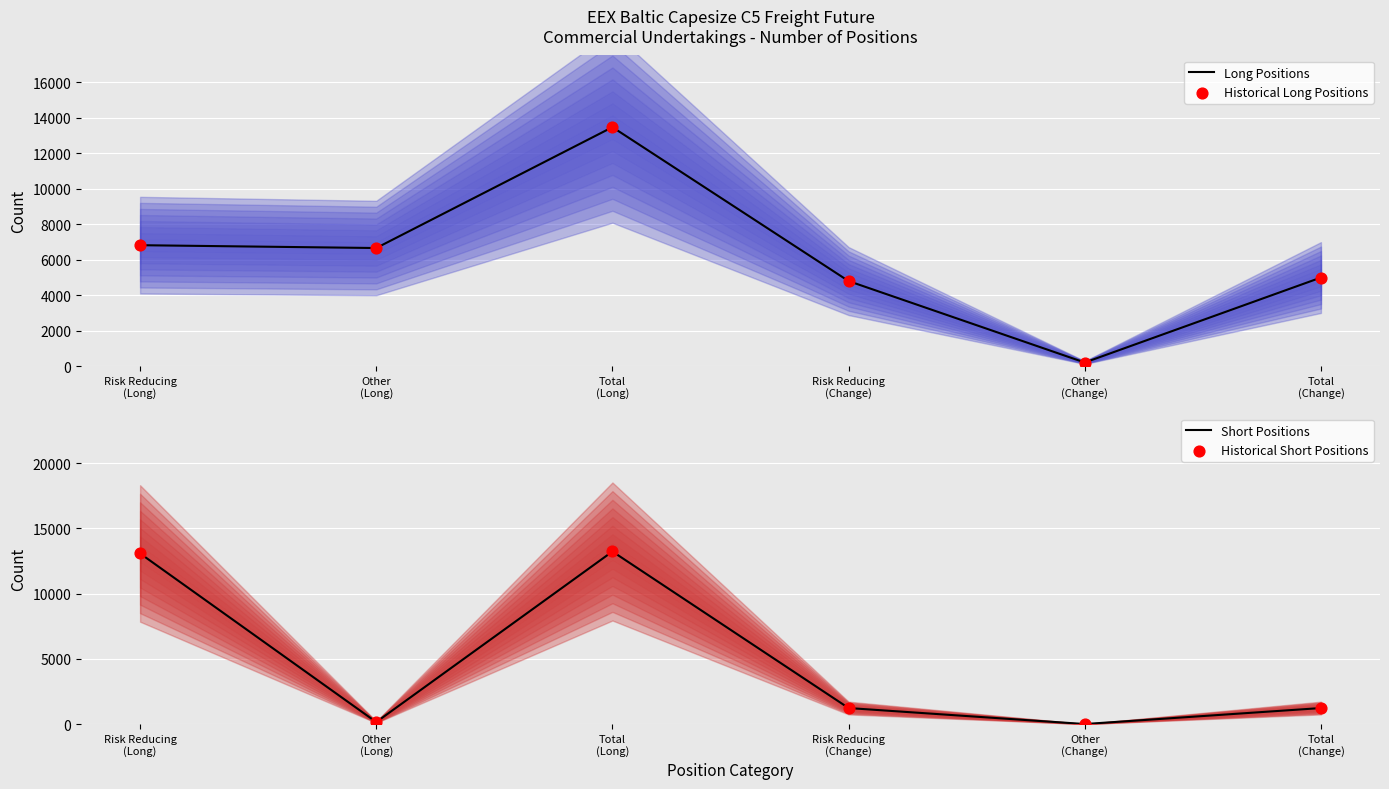

Which series reaches the maximum Y coordinate?

Long Positions